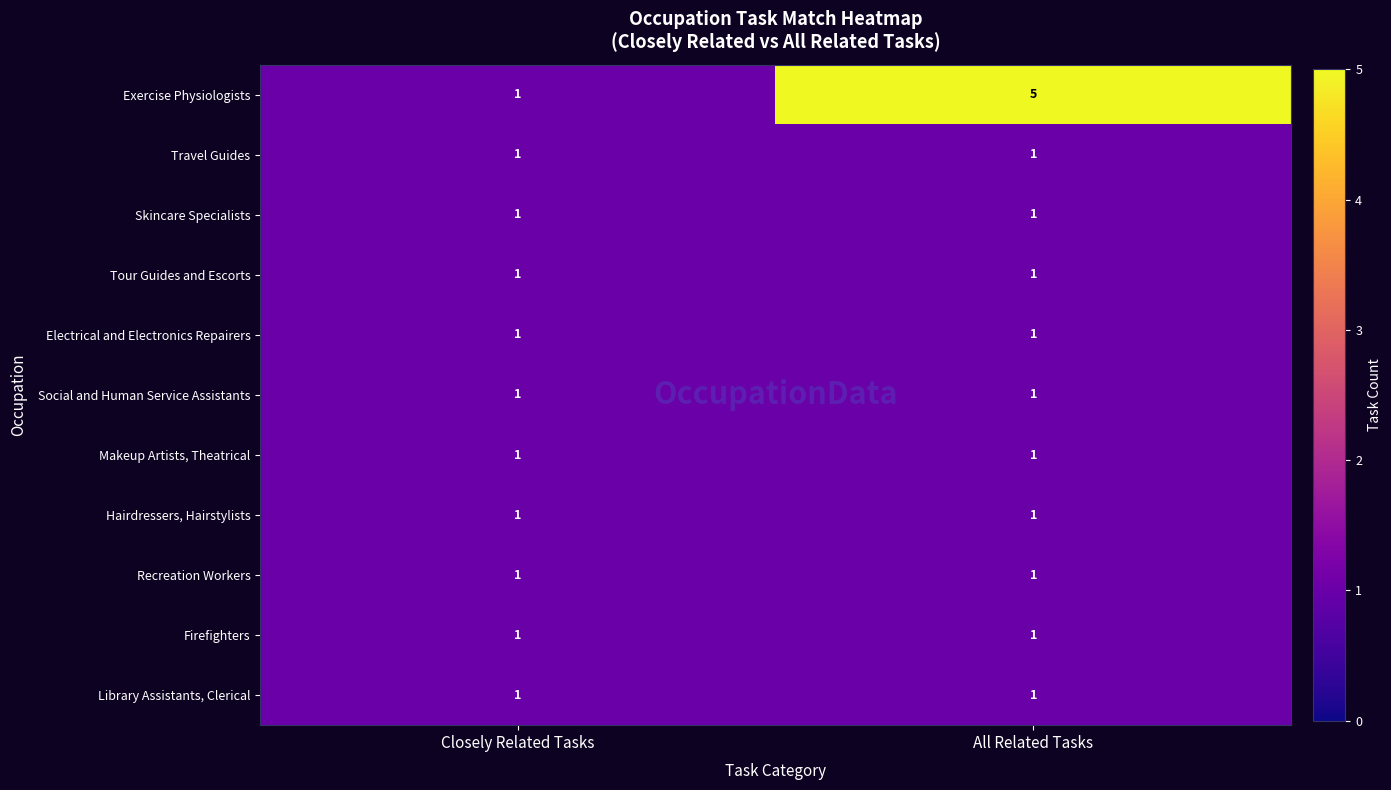

What is the maximum value shown in the chart?

5